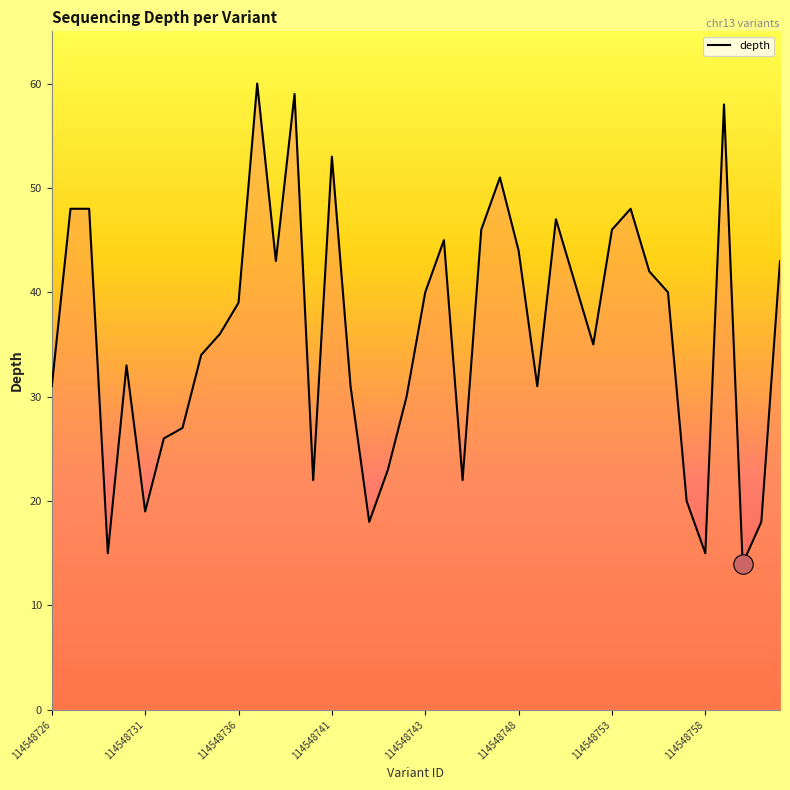

Is this an area chart (filled region under the line)?

No